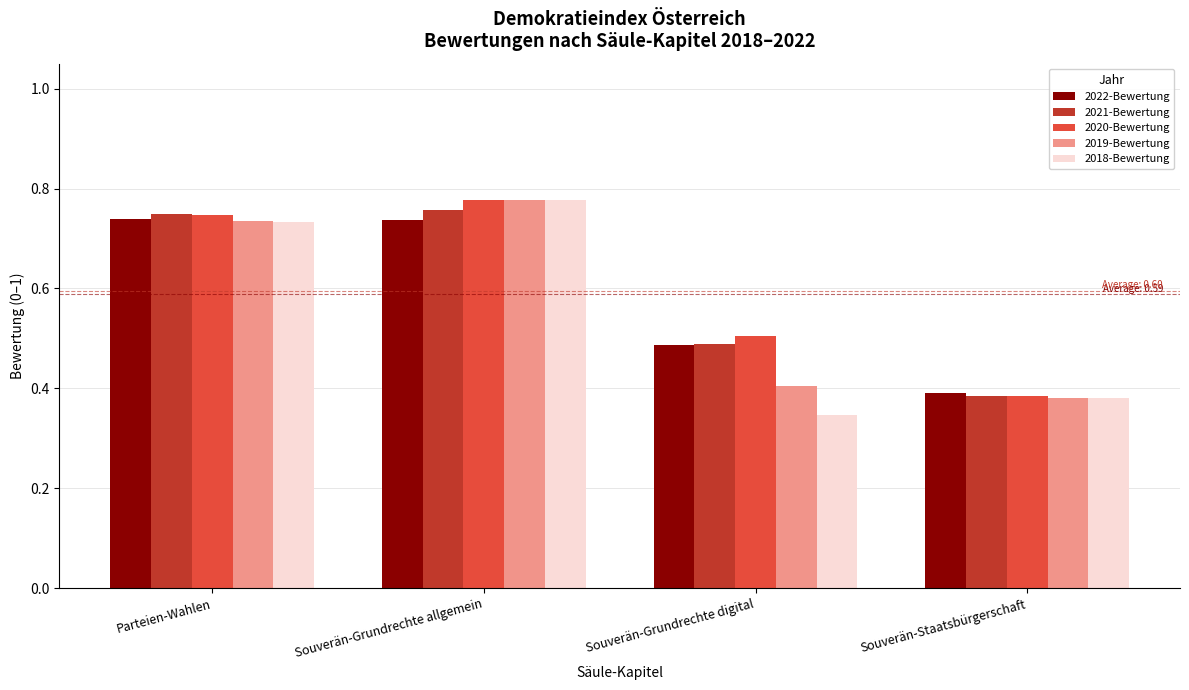

What is the sum of all 2019-Bewertung values?

2.3